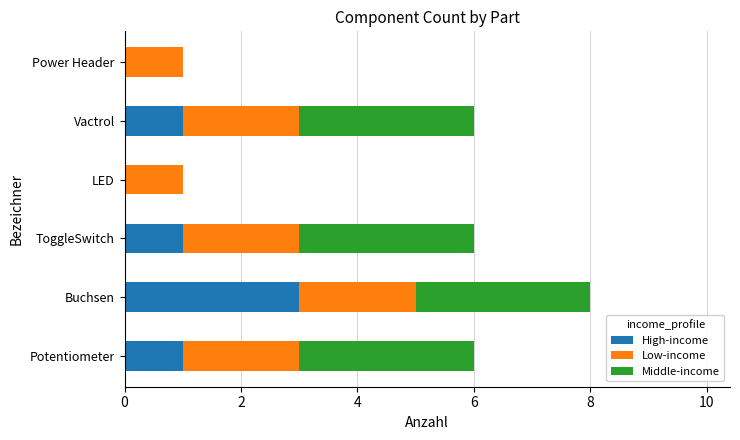

Which category has the highest value in the High-income series?

Buchsen